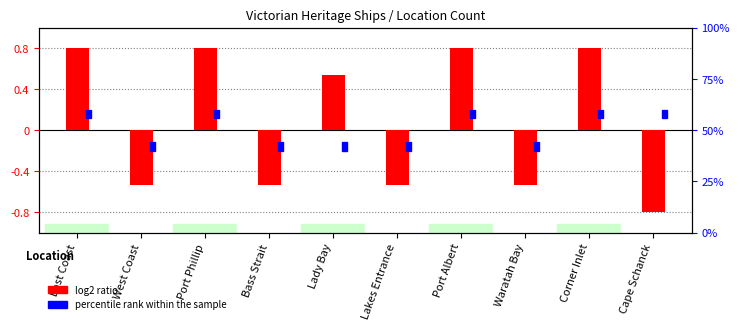

At which label is the value closest to 0?

West Coast